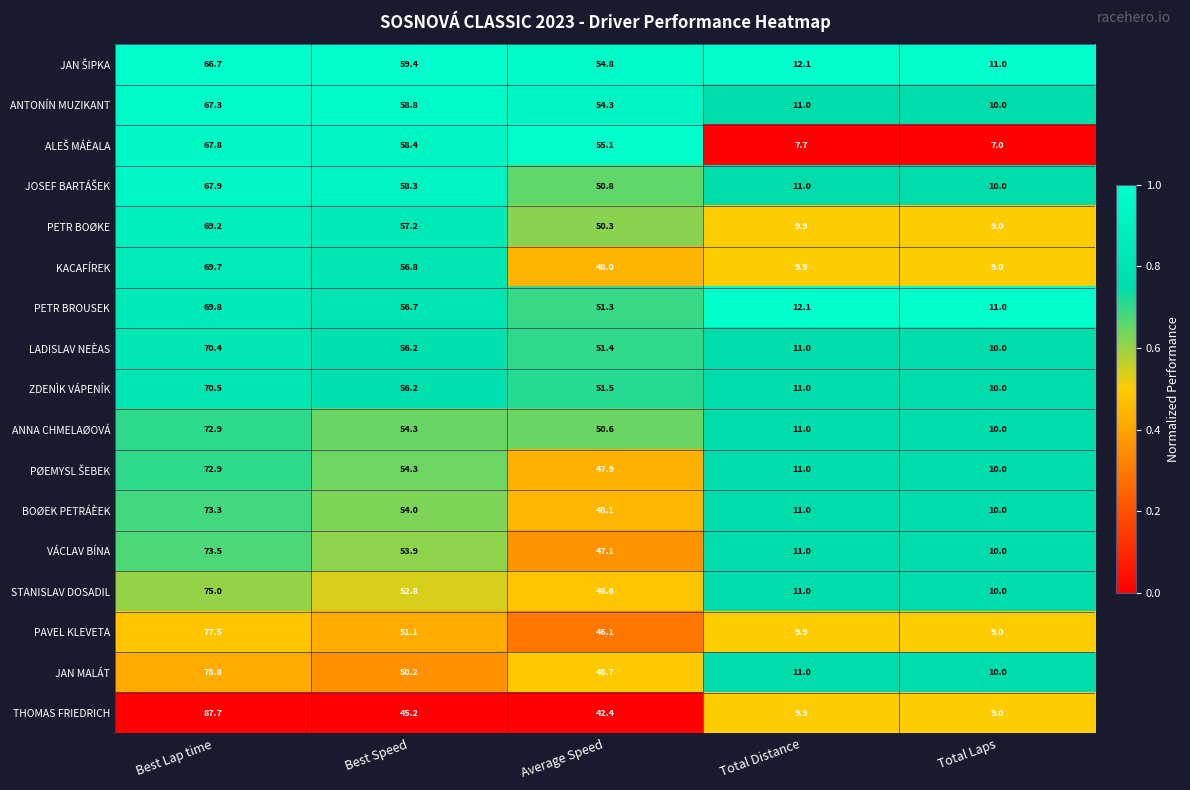

Which category has the lowest value in the VÁCLAV BÍNA series?

Total Laps